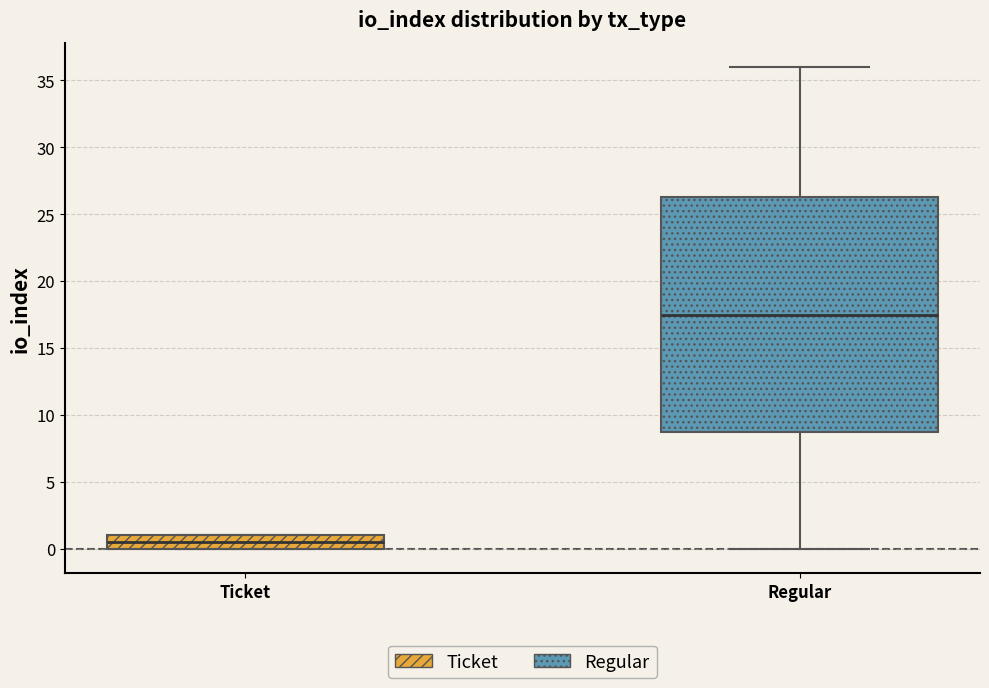

Reading left to right, transcribe this box plot: for each box, give where its median line is, the range the box spans, and where its two whiskers end, as read against the y-axis. The values are not printed on the chart, so give them approximately, as read against the axis.

Ticket: median 0.5, box 0.0 to 1.0, whiskers 0.0 to 1.0
Regular: median 17.5, box 9.0 to 26.5, whiskers 0.0 to 36.0